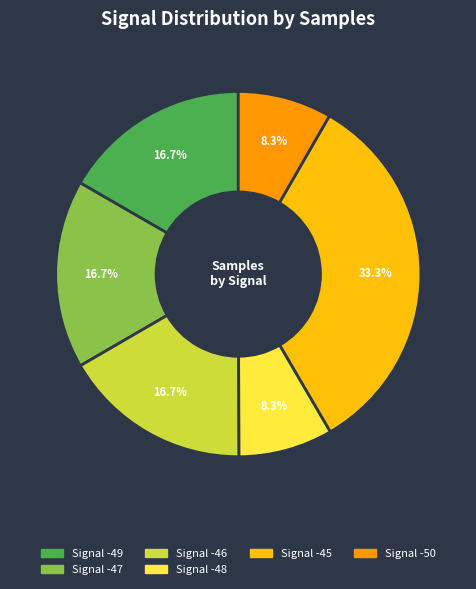

Is there any slice that represents more than half of the pie?

No